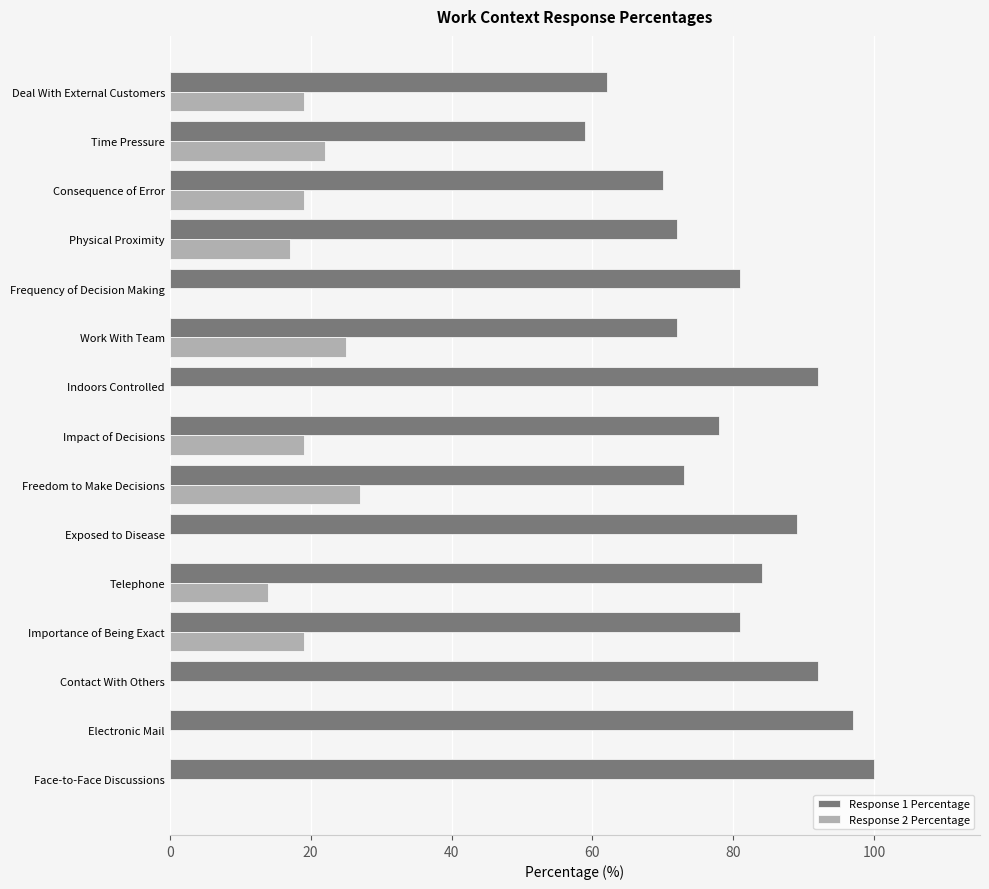

What is the sum of all Response 1 Percentage values?

1202